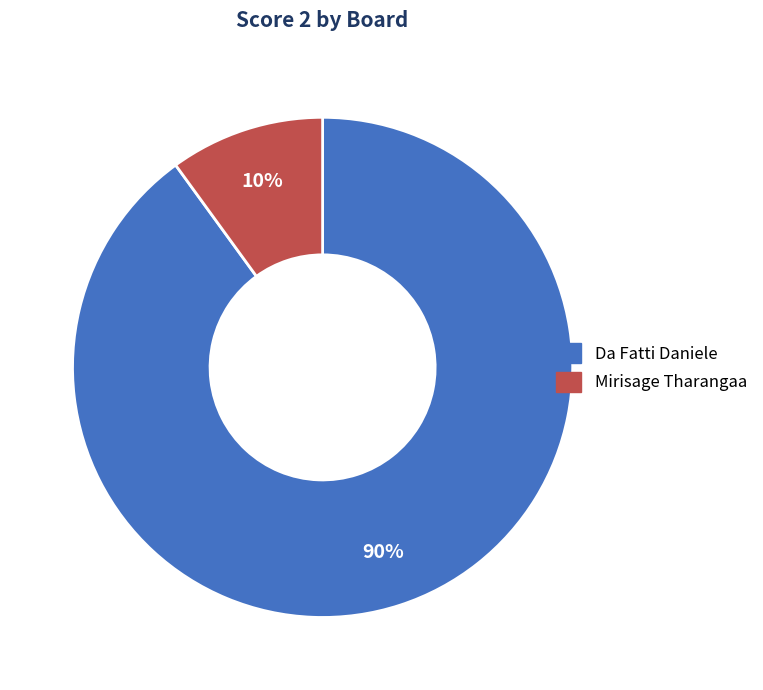

Which slice represents more than half of the pie?

Da Fatti Daniele